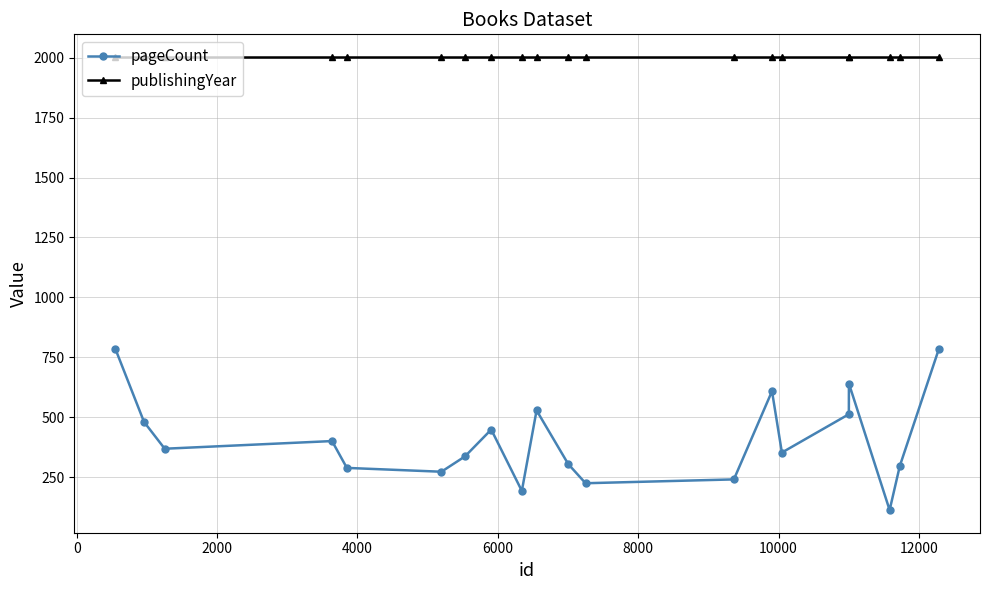

At how many categories does at least one series exceed 734?

20